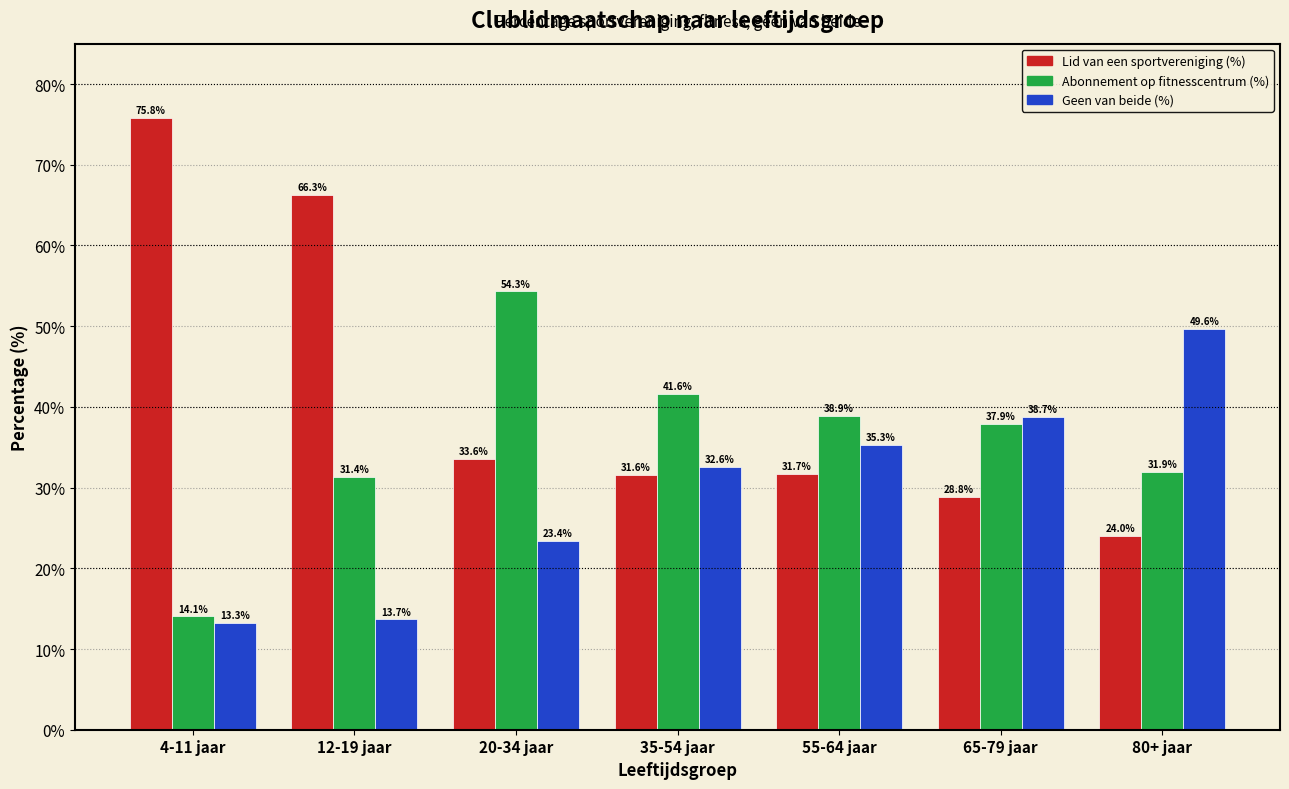

Reading left to right, transcribe all the data shown in this chart.

Lid van een sportvereniging (%): 75.8	66.3	33.6	31.6	31.7	28.8	24.0
Abonnement op fitnesscentrum (%): 14.1	31.4	54.3	41.6	38.9	37.9	31.9
Geen van beide (%): 13.3	13.7	23.4	32.6	35.3	38.7	49.6